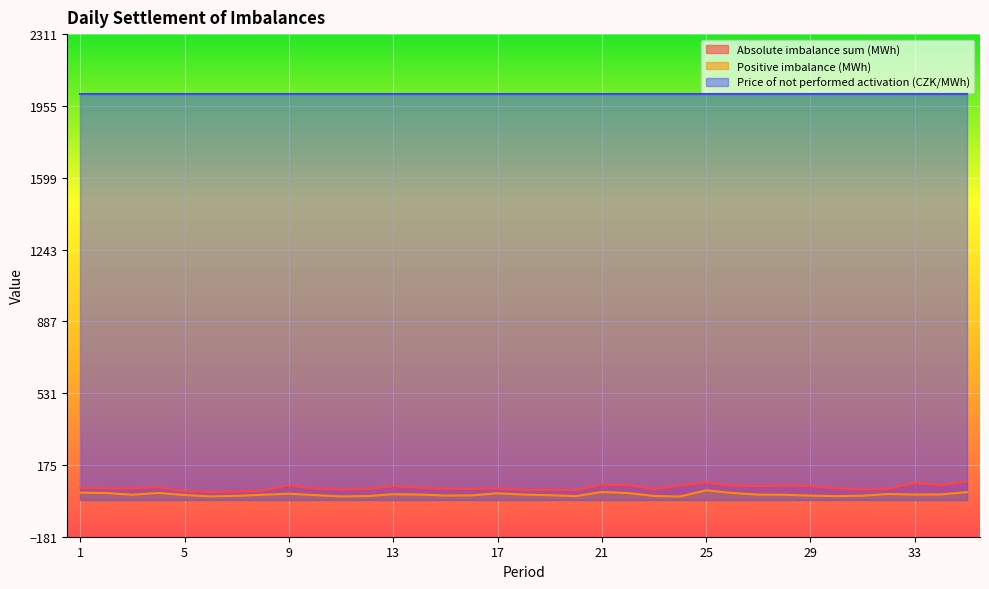

Is it true that Positive imbalance (MWh) equals 38.7 at 3?

False